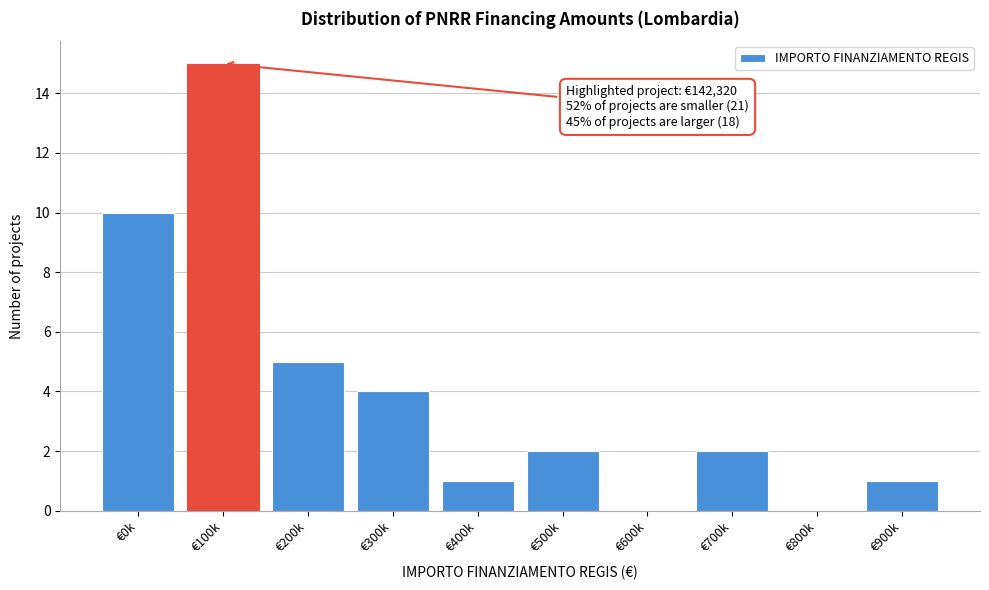

Reading left to right, transcribe all the data shown in this chart.

€0k=10	€100k=15	€200k=5	€300k=4	€400k=1	€500k=2	€600k=0	€700k=2	€800k=0	€900k=1